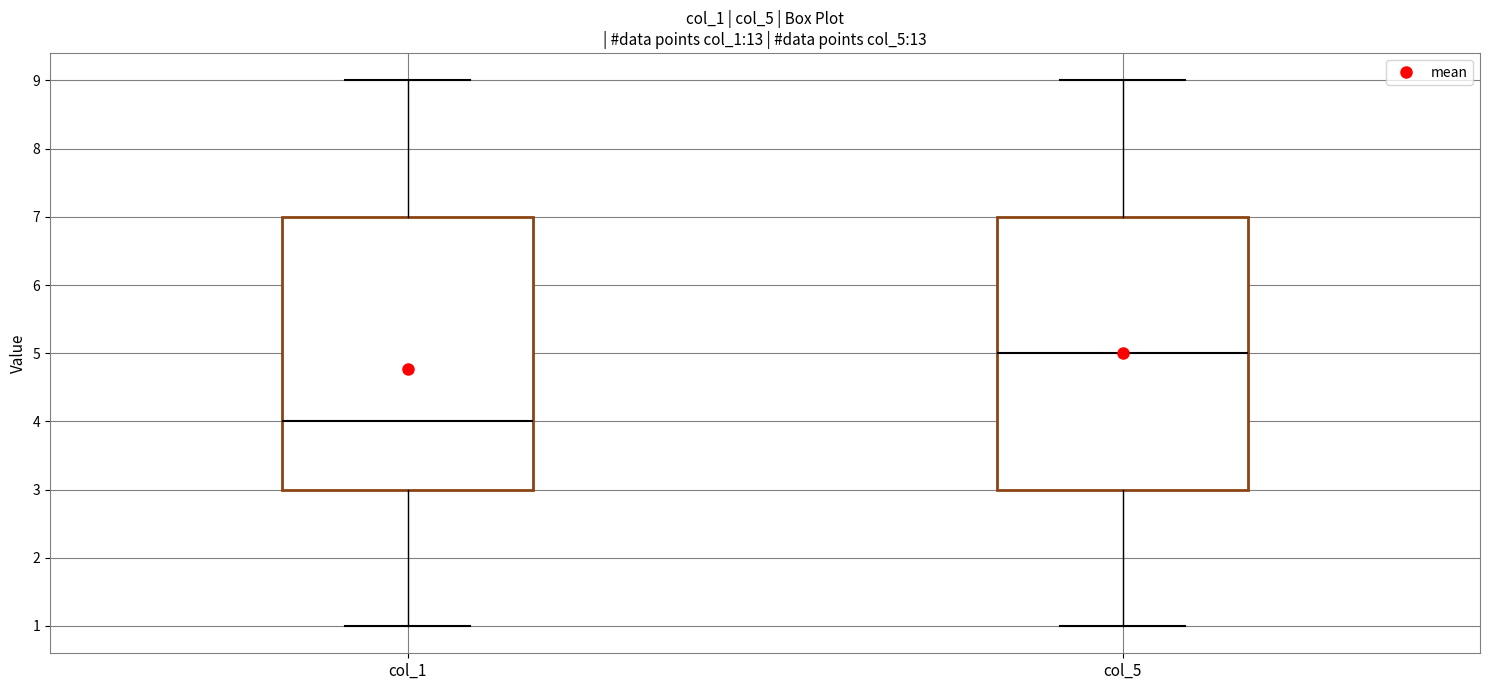

Which box has the lowest median line?

col_1